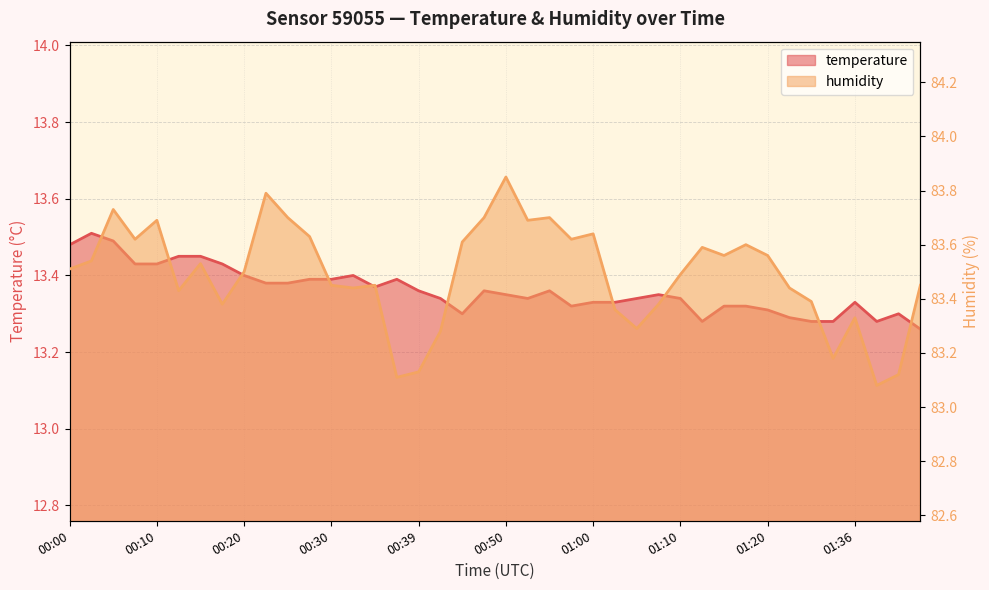

How many lines are shown in the chart?

2